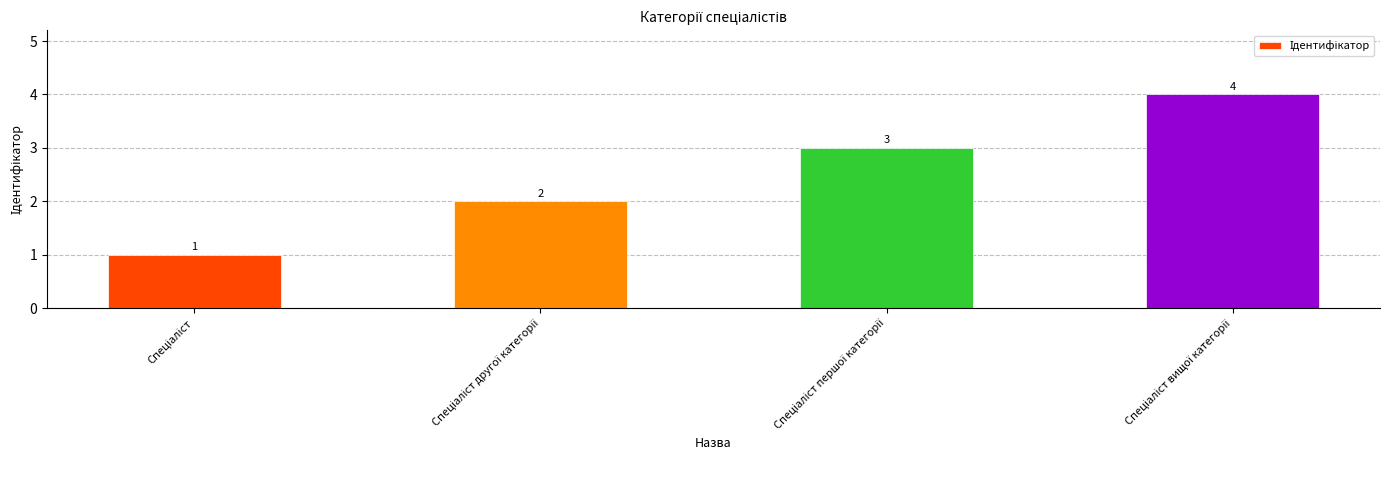

What is the greatest value displayed?

4